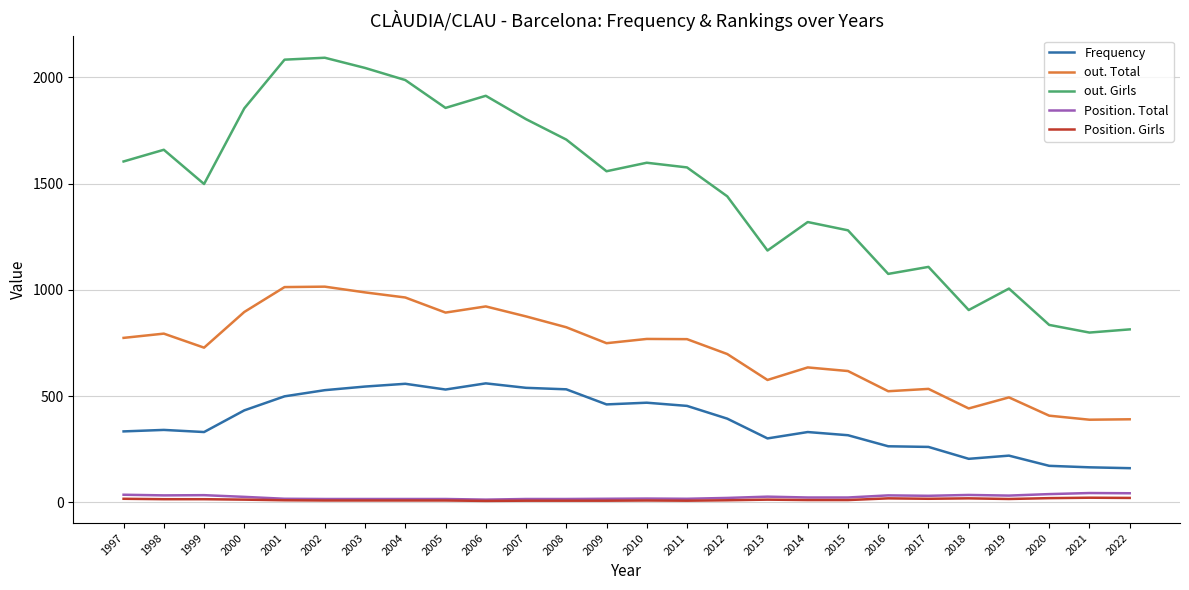

Read the Position. Total value at 2018, to the nearest 10.

40